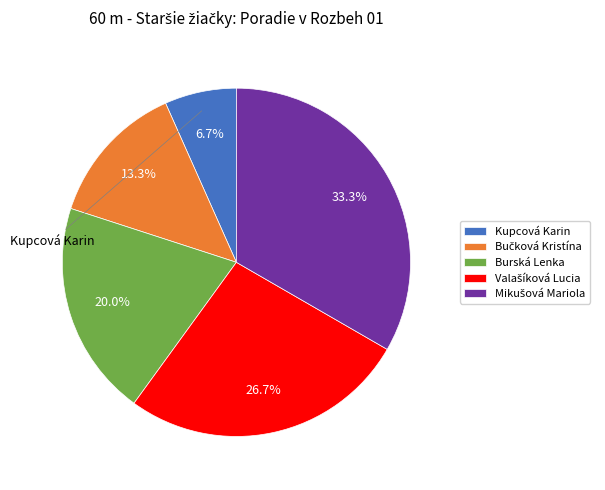

To the nearest percent, what is the difference between the largest and smallest slice percentages?

27%